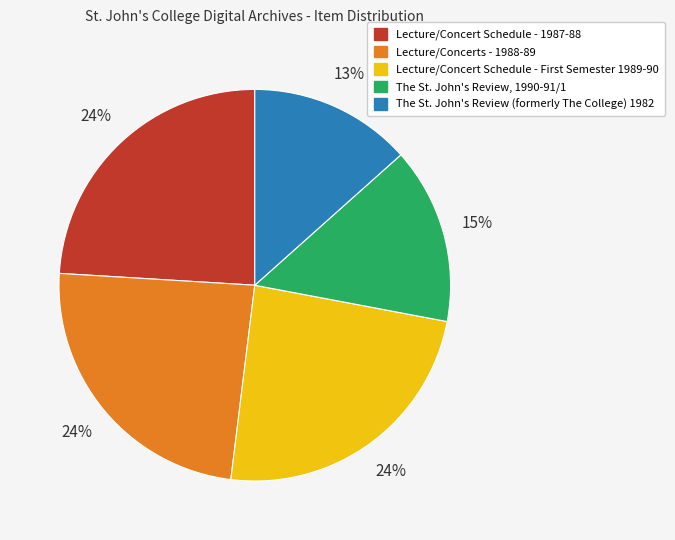

How many segments does this pie chart have?

5